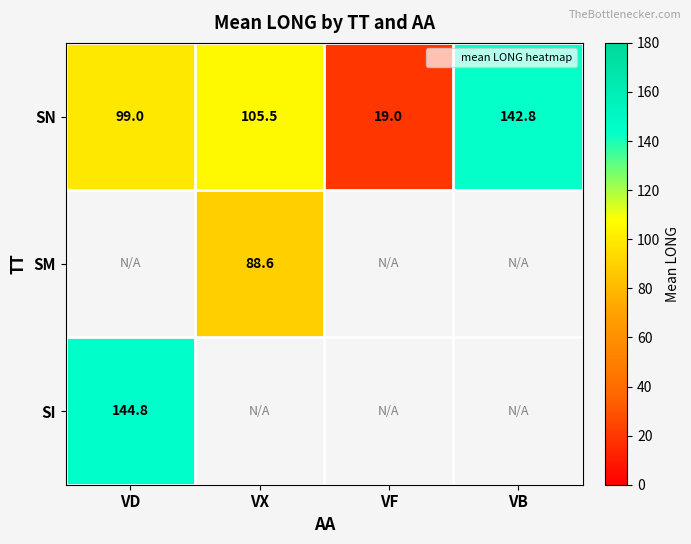

What is the difference between the SN values at VX and VF?

86.5